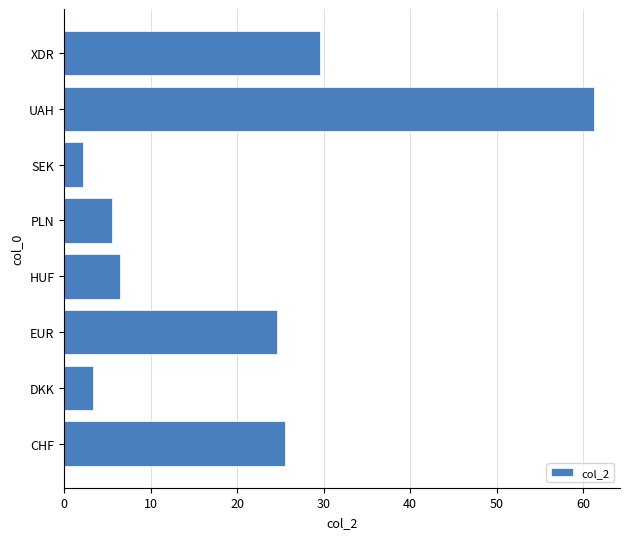

What is the minimum value shown in the chart?

2.1